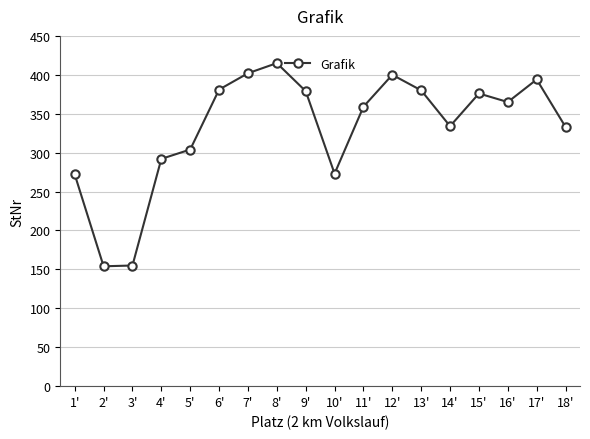

What is the value of the 16th point from the left?

365